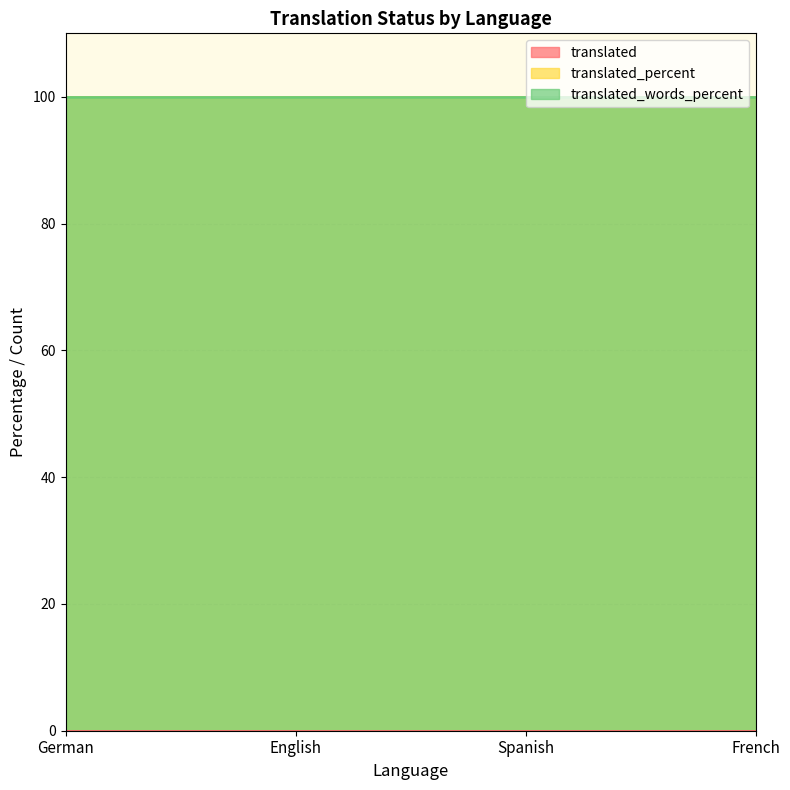

What are all the series names shown in the legend?

translated, translated_percent, translated_words_percent